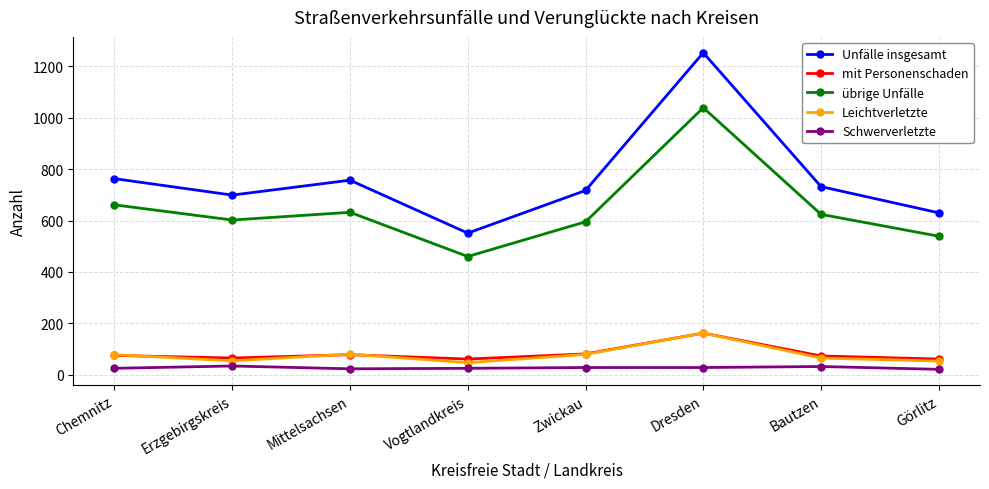

Between Vogtlandkreis and Bautzen, which series saw the biggest shift?

Unfälle insgesamt